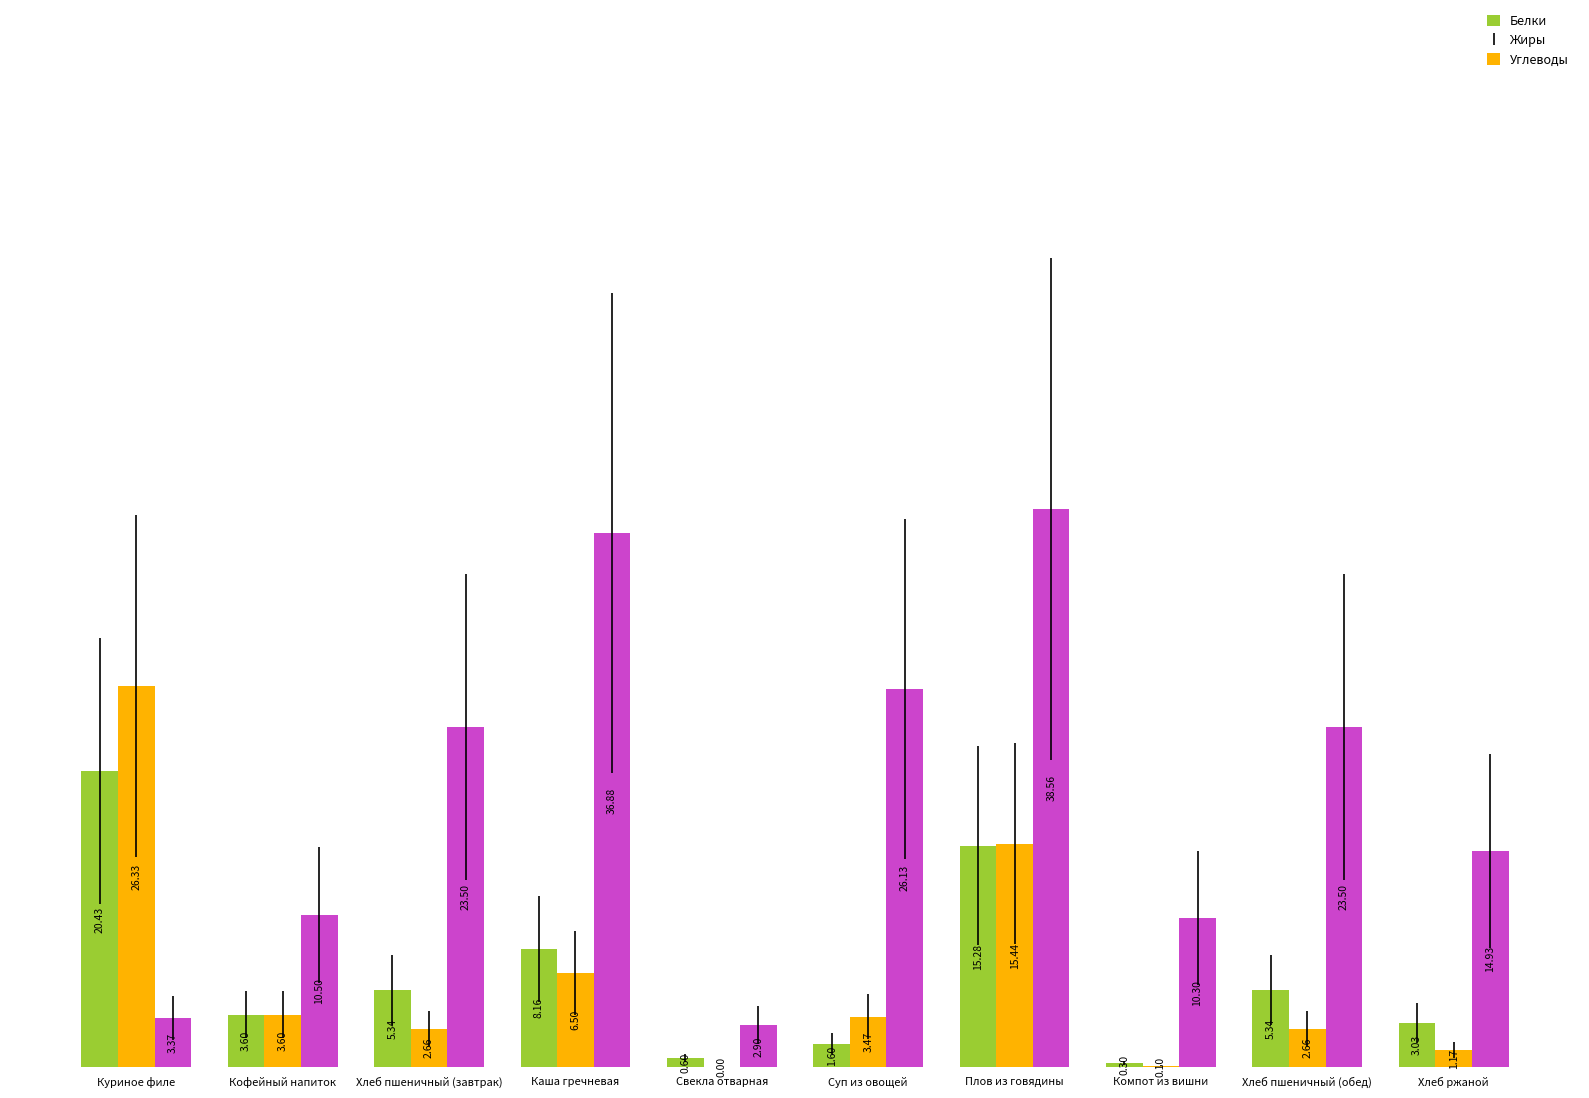

What is the sum of all Углеводы values?

190.6